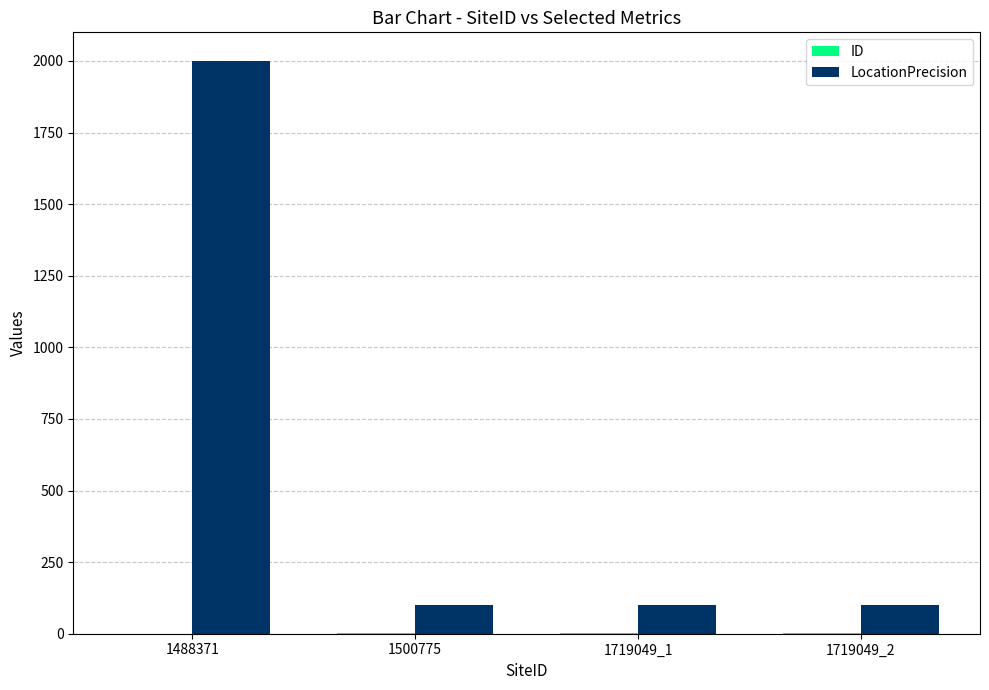

Count the number of categories in the chart.

4